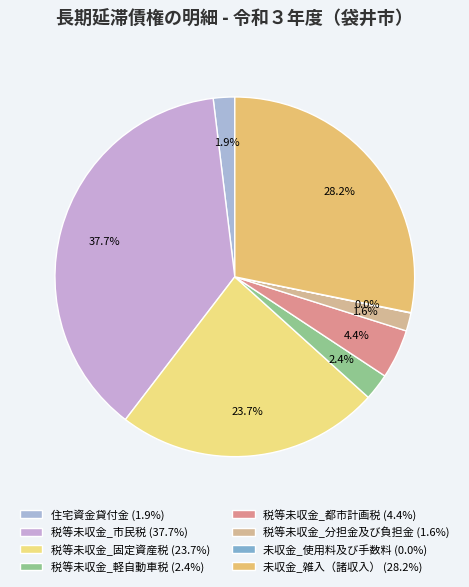

To the nearest percent, what portion does 税等未収金_分担金及び負担金 represent?

2%